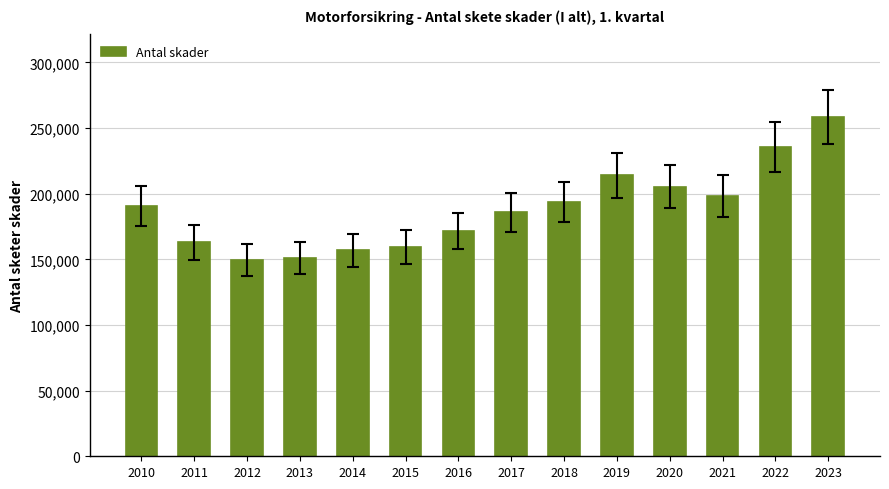

What is the approximate value at 2018, to the nearest 100?

193800